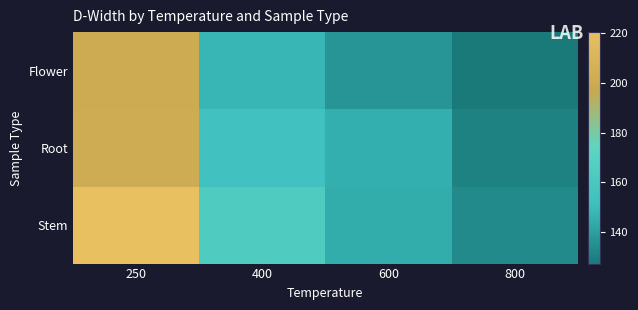

What is the maximum value shown in the chart?

220.5